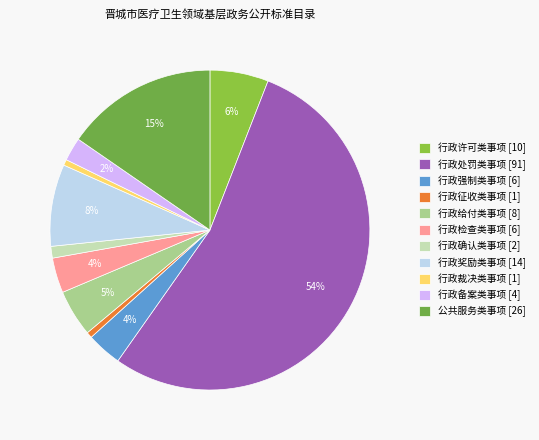

To the nearest percent, what percentage of the pie is 行政征收类事项?

1%